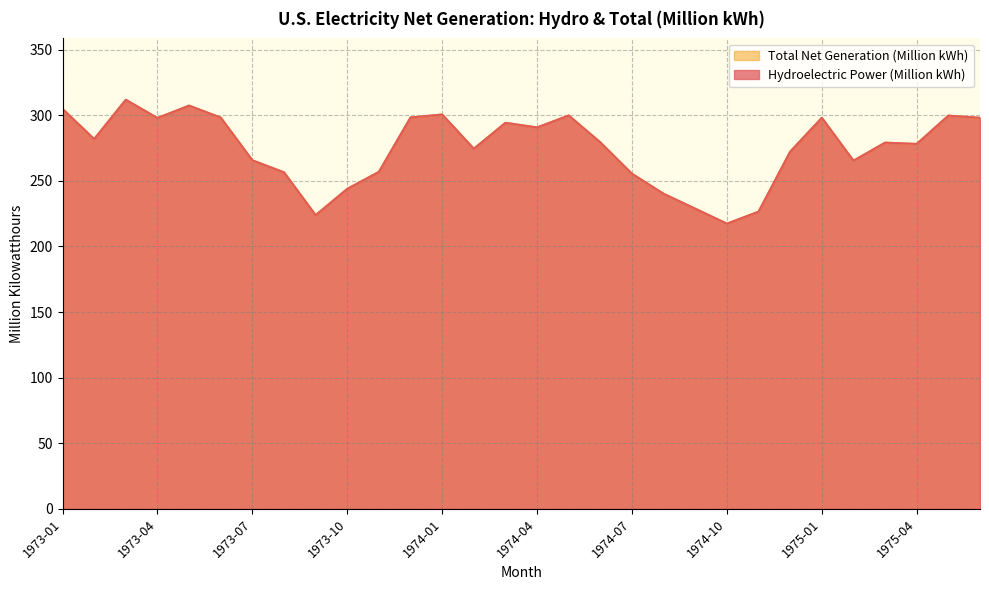

What is the difference between the second highest and minimum values in the Hydroelectric Power (Million kWh) series?

90.0